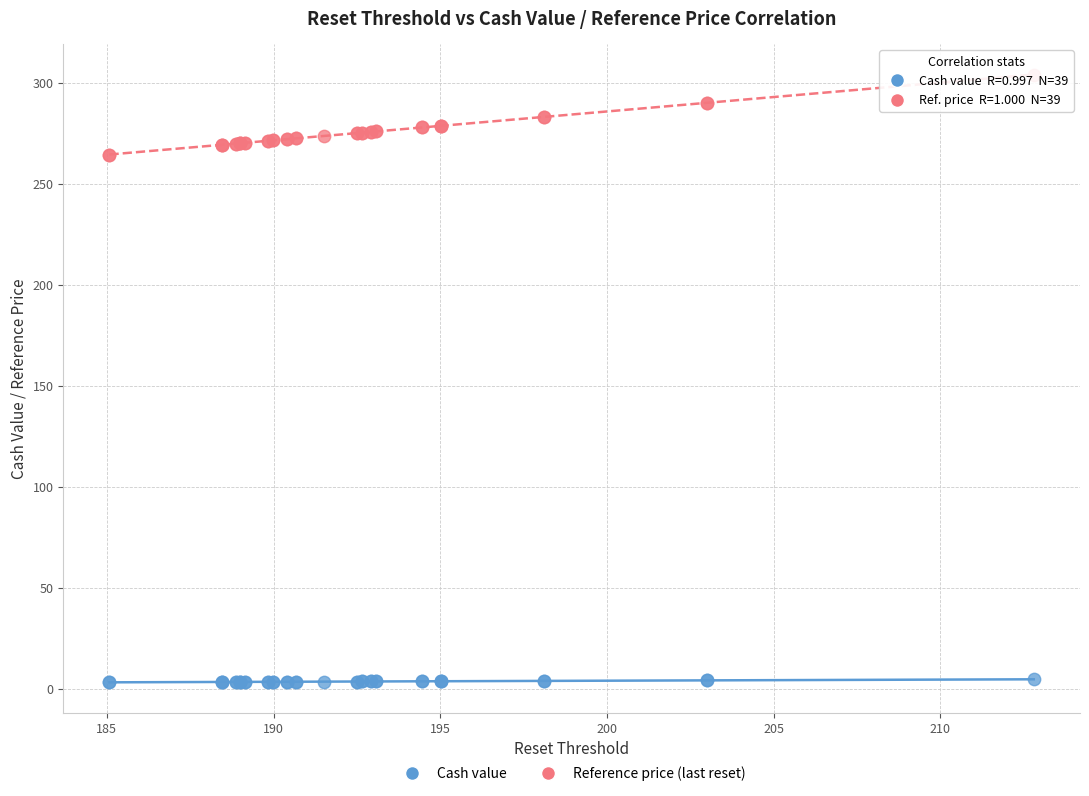

What is the X range (max minus min) for the scatter plot?

27.7